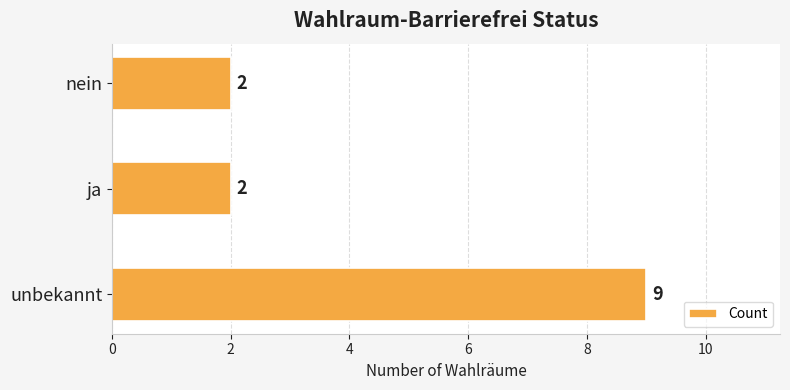

What is the maximum value shown in the chart?

9